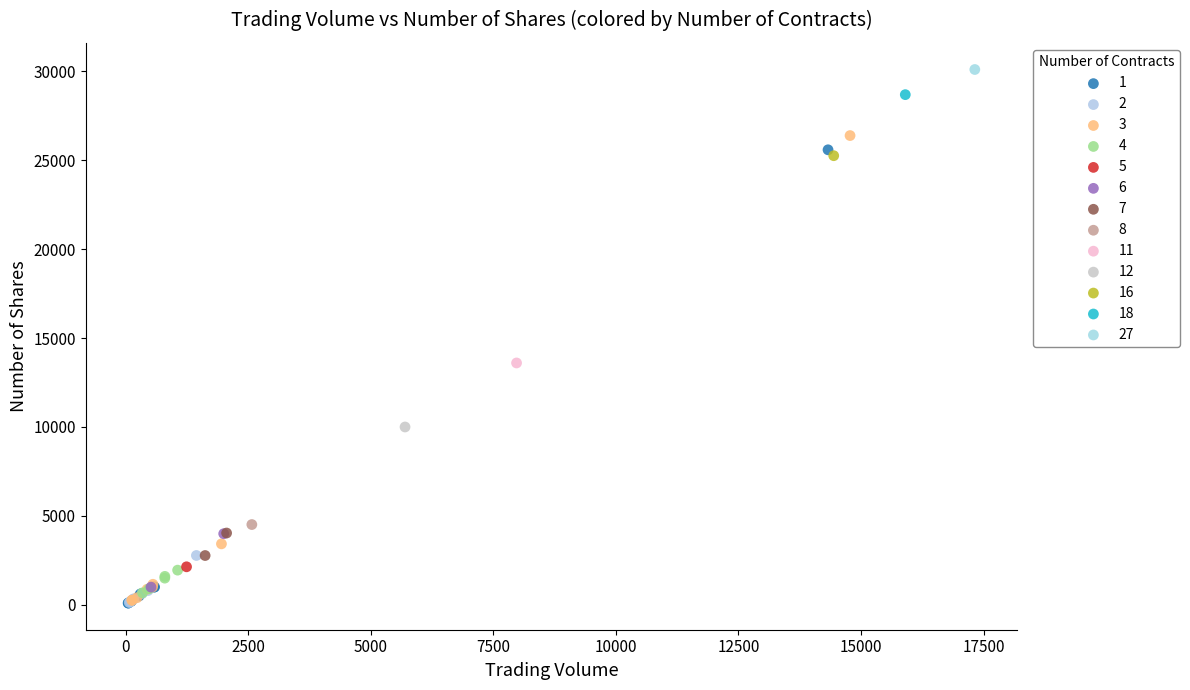

Which series reaches the maximum Y coordinate?

27